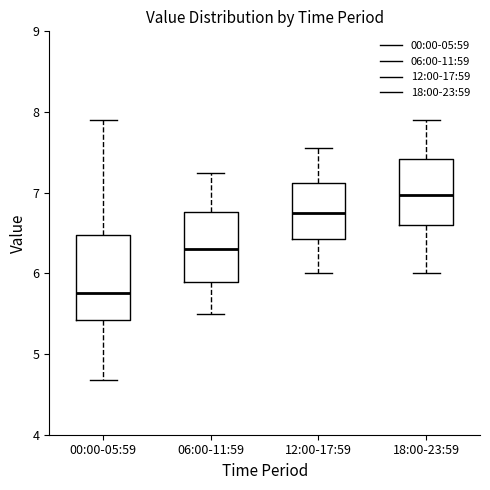

Reading left to right, read every box against the y-axis: the position of its median line, the range the box covers, and the ends of its whiskers. The values are not printed on the chart, so give them approximately, as read against the axis.

00:00-05:59: median 5.8, box 5.4 to 6.5, whiskers 4.7 to 7.9
06:00-11:59: median 6.3, box 5.9 to 6.8, whiskers 5.5 to 7.3
12:00-17:59: median 6.8, box 6.4 to 7.1, whiskers 6.0 to 7.6
18:00-23:59: median 7.0, box 6.6 to 7.4, whiskers 6.0 to 7.9